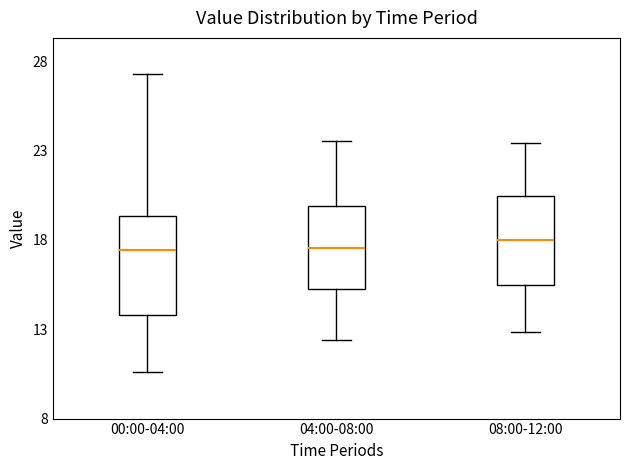

Reading left to right, transcribe this box plot: for each box, give where its median line is, the range the box spans, and where its two whiskers end, as read against the y-axis. The values are not printed on the chart, so give them approximately, as read against the axis.

00:00-04:00: median 17.5, box 14.0 to 19.5, whiskers 10.5 to 27.5
04:00-08:00: median 17.5, box 15.0 to 20.0, whiskers 12.5 to 23.5
08:00-12:00: median 18.0, box 15.5 to 20.5, whiskers 13.0 to 23.5